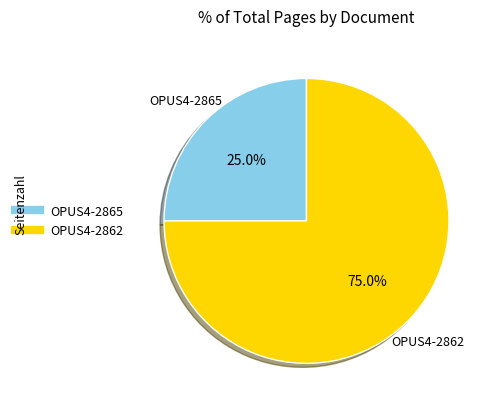

Rank the categories by value from lowest to highest.

OPUS4-2865, OPUS4-2862